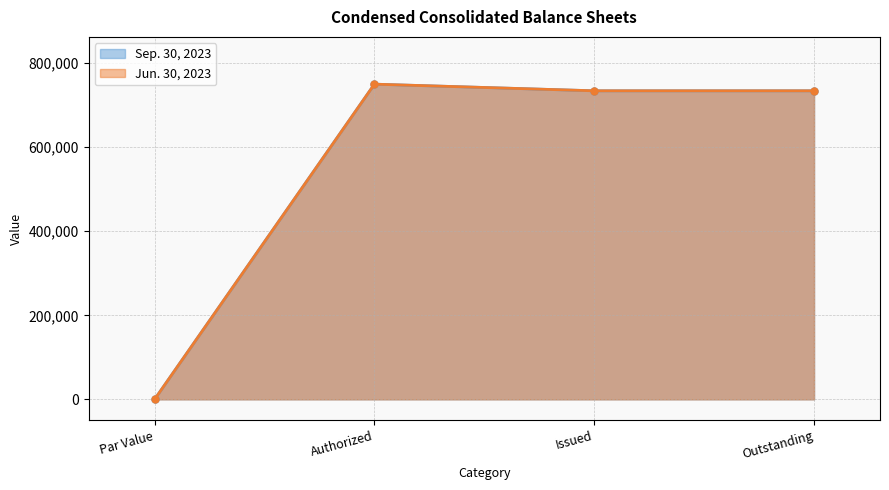

True or false: Sep. 30, 2023 and Jun. 30, 2023 cross at least once.

False